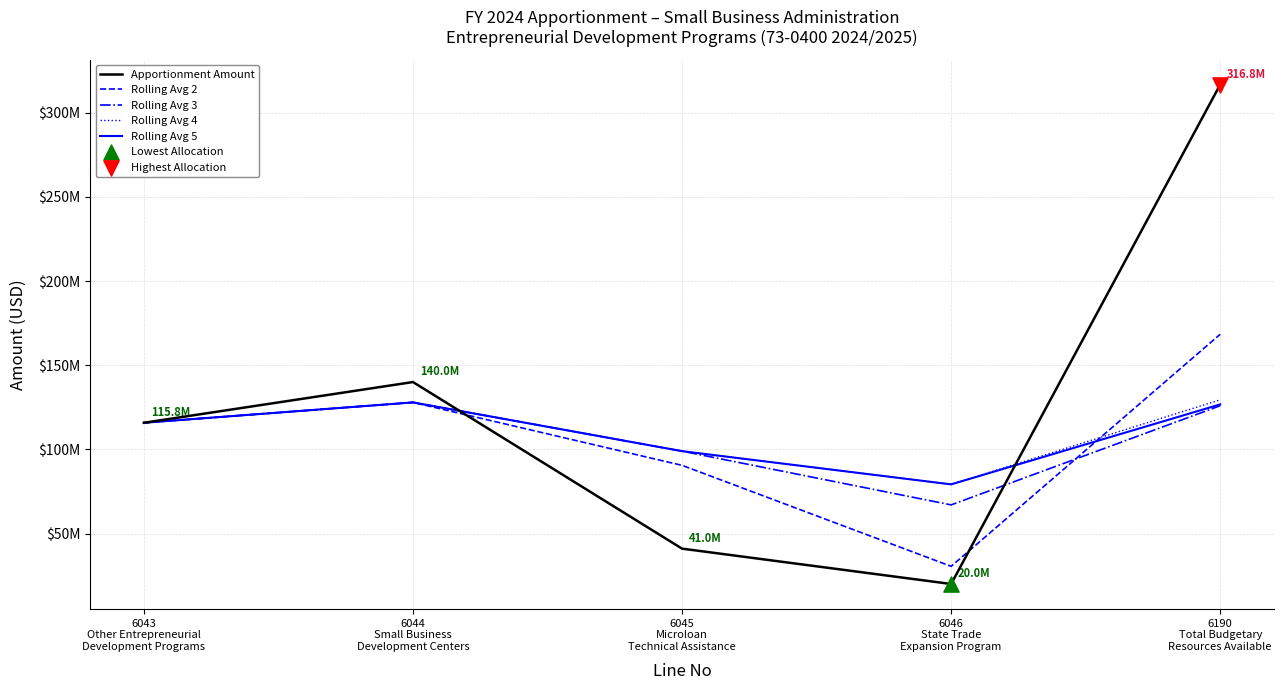

Does the chart have visible grid lines?

Yes